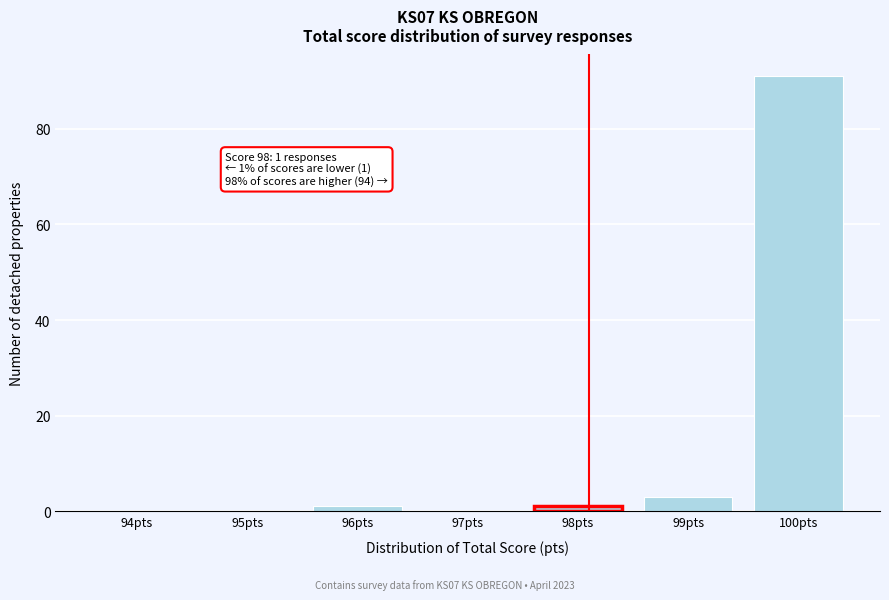

Reading left to right, list all the values displayed in this chart.

94pts=0	95pts=0	96pts=1	97pts=0	98pts=1	99pts=3	100pts=91